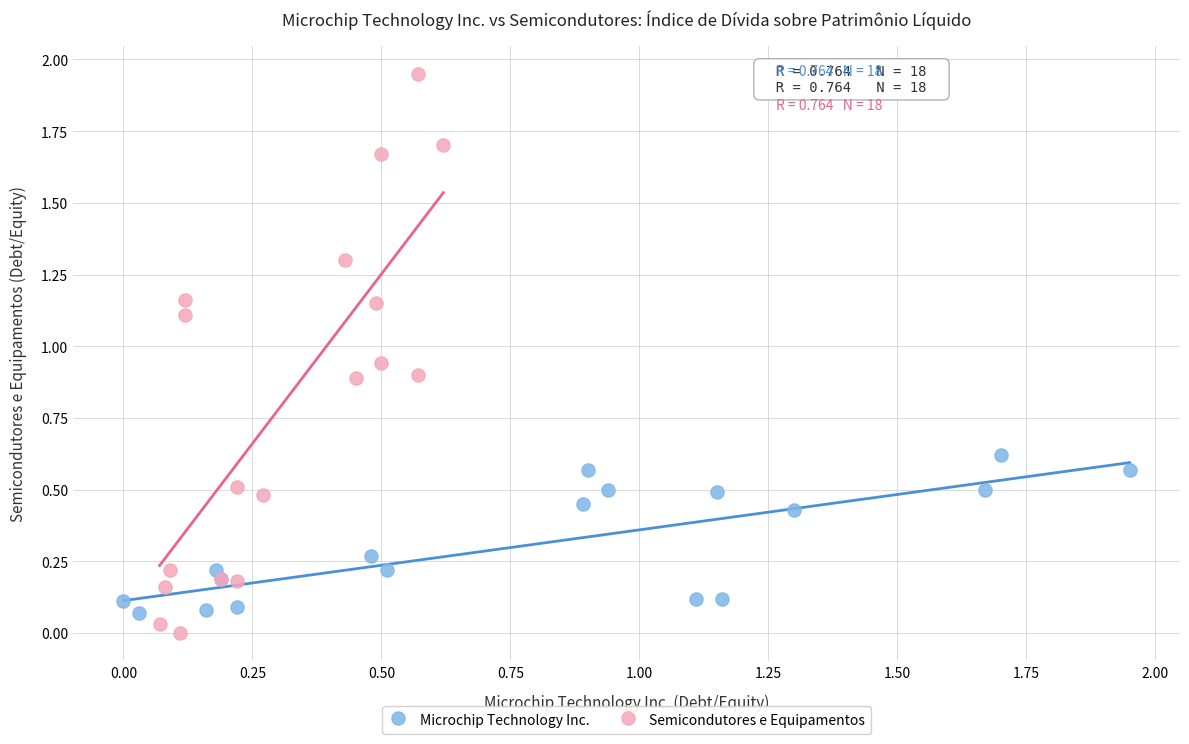

Which series has the widest spread of Y values?

Semicondutores e Equipamentos